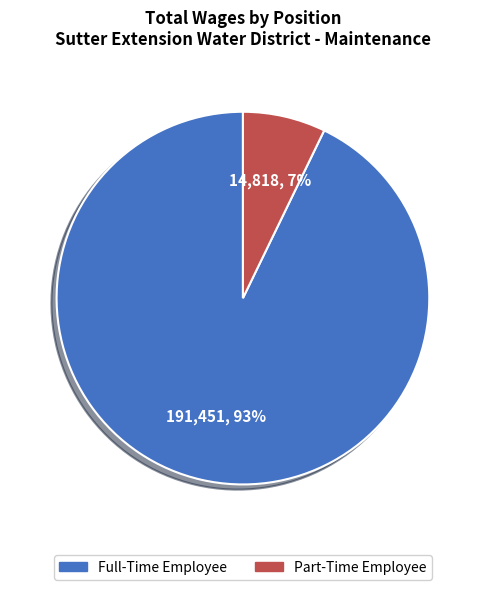

Which slice is the smallest?

Part-Time Employee